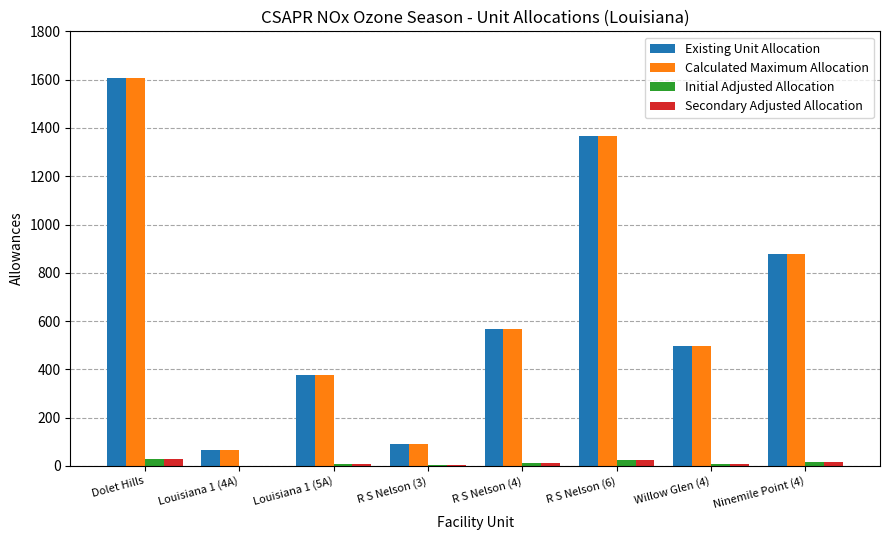

At which category is the sum across all series the highest?

Dolet Hills